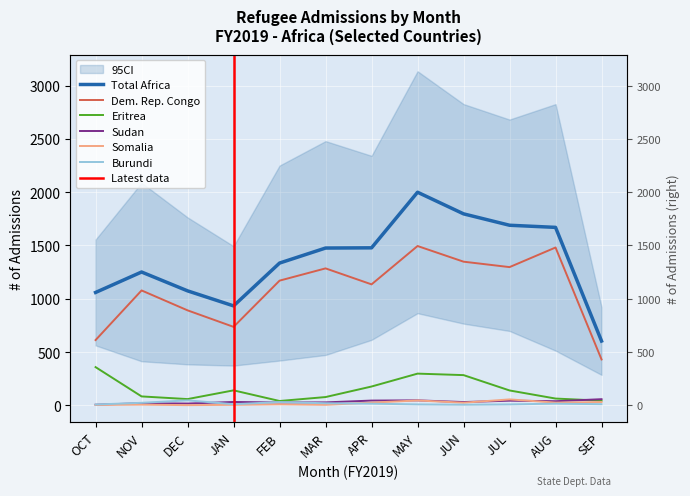

At OCT, list the series in order from largest to smallest.

Total Africa, Dem. Rep. Congo, Eritrea, Burundi, Sudan, Somalia